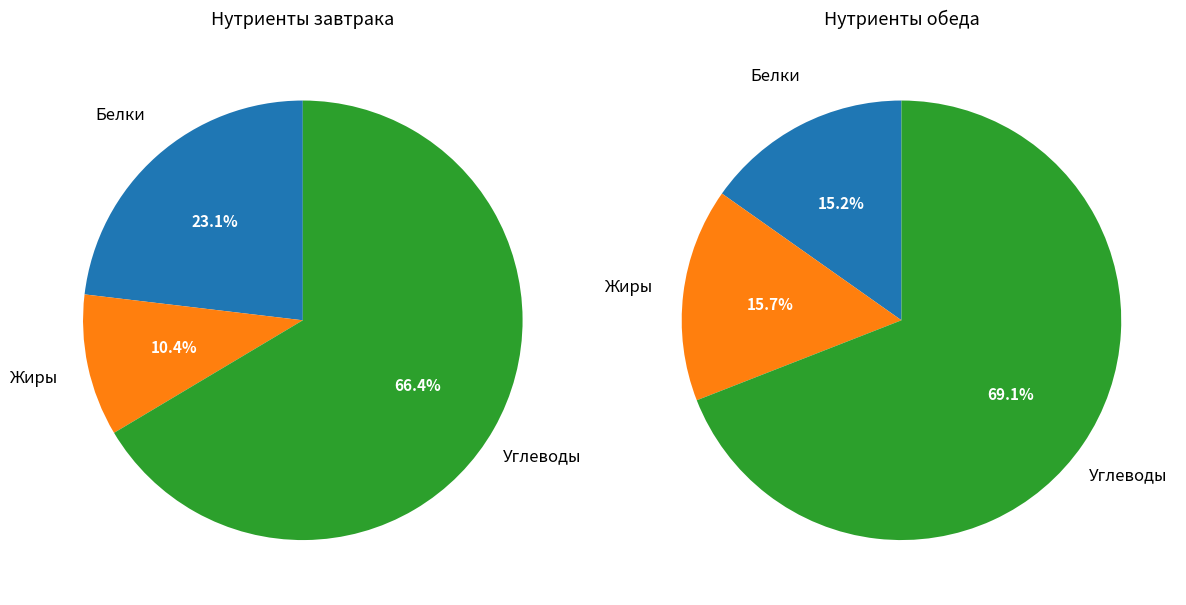

To the nearest percent, what is the difference between the Завтрак and Обед slice percentages?

24%